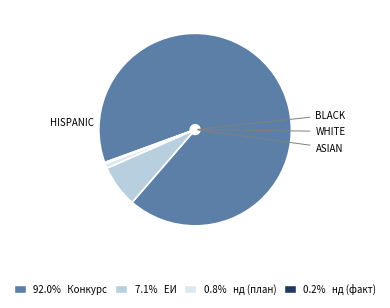

Is there any slice that represents more than half of the pie?

Yes